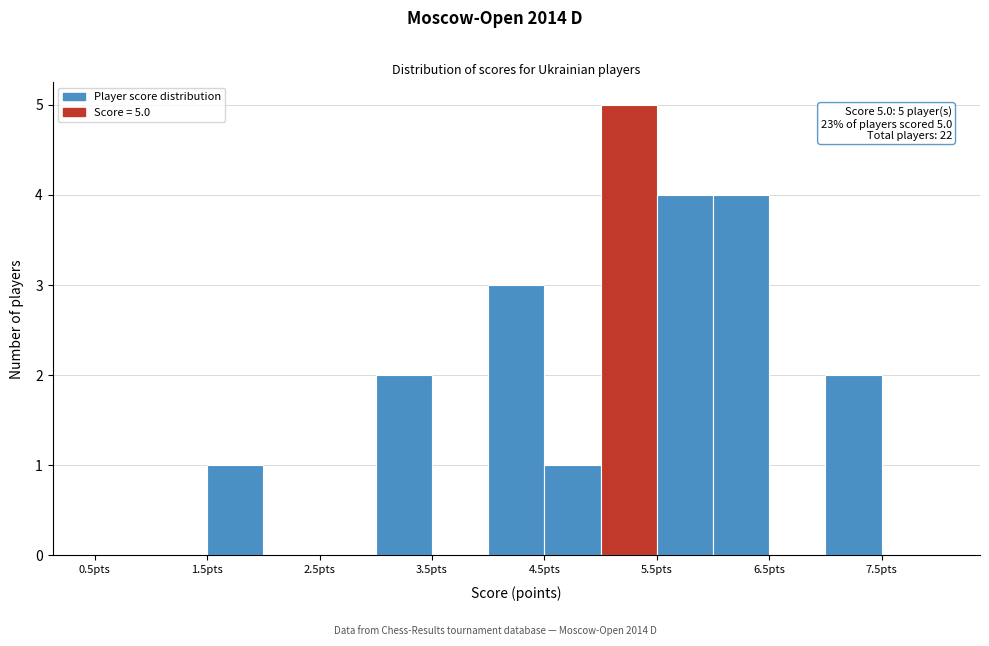

Over which range of the x-axis is the bar tallest?

5.0 to 5.5